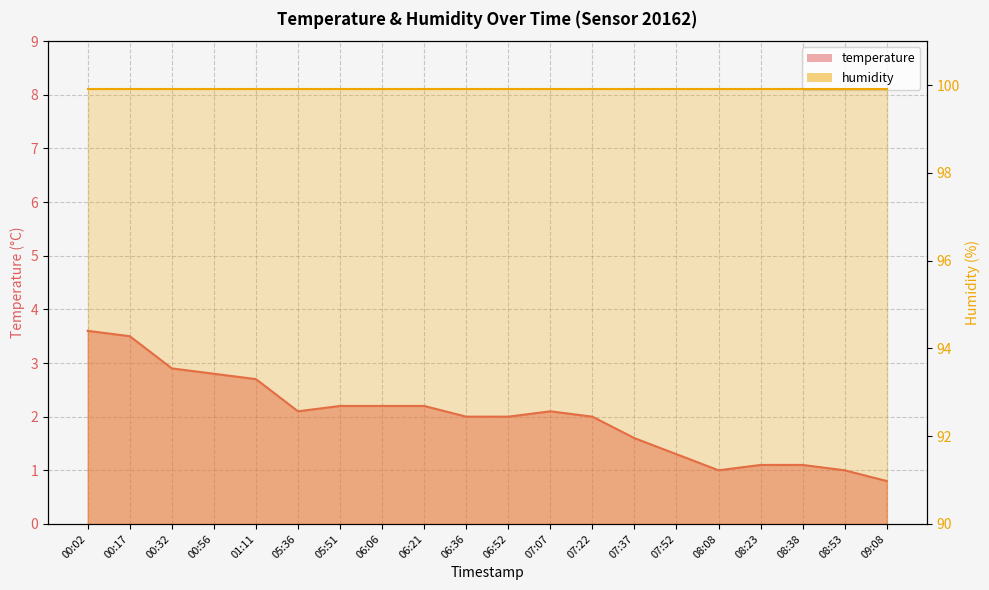

True or false: the data has more than 0 interior local peaks.

True